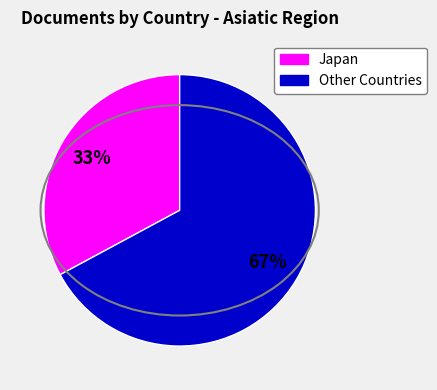

To the nearest percent, what is the difference between the largest and smallest slice percentages?

34%